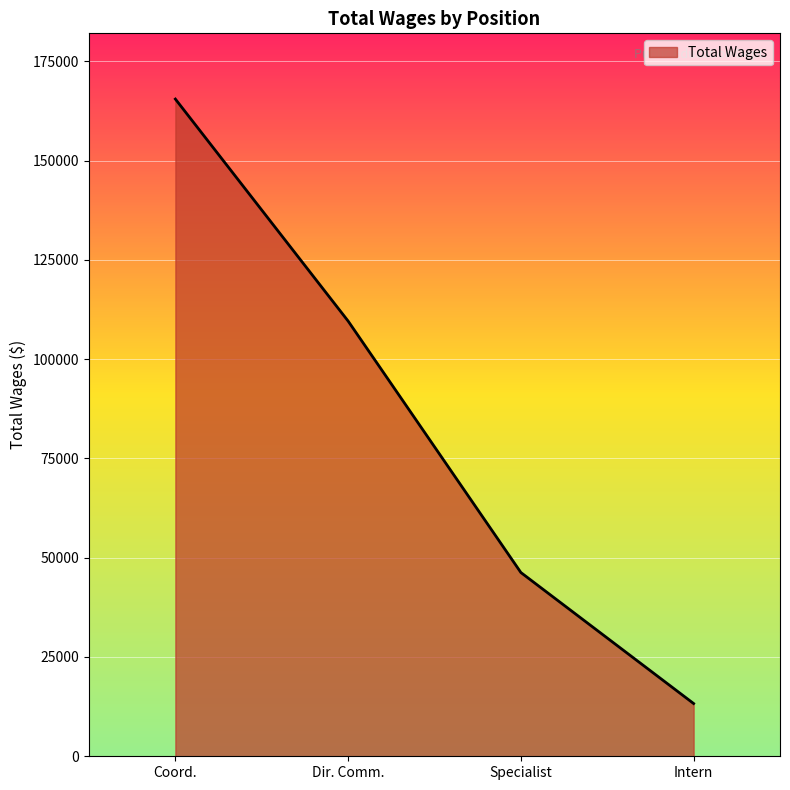

True or false: the data has more than 1 interior local peaks.

False